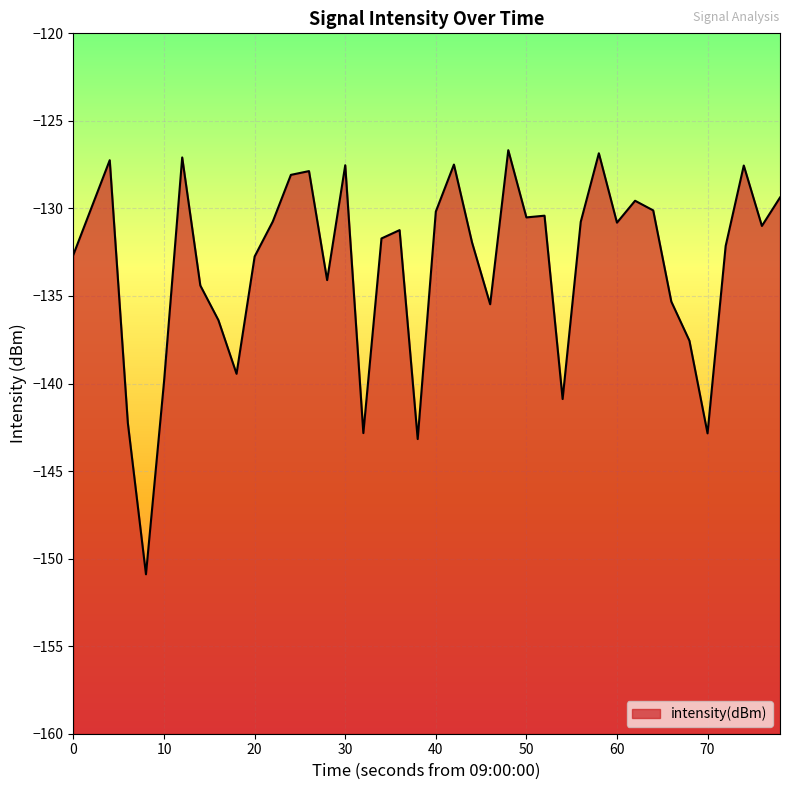

The chart shows a value of -204.9 at 10. True or false?

False